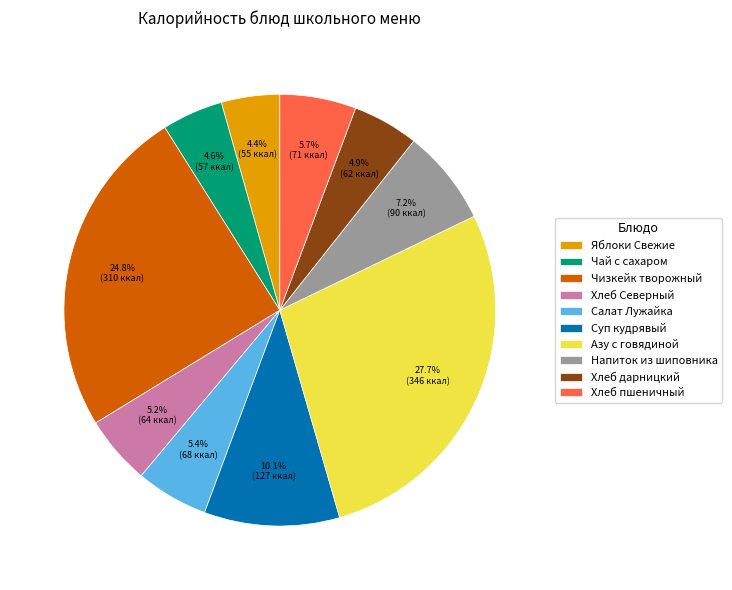

Is it true that Азу с говядиной is 19% of the pie?

False